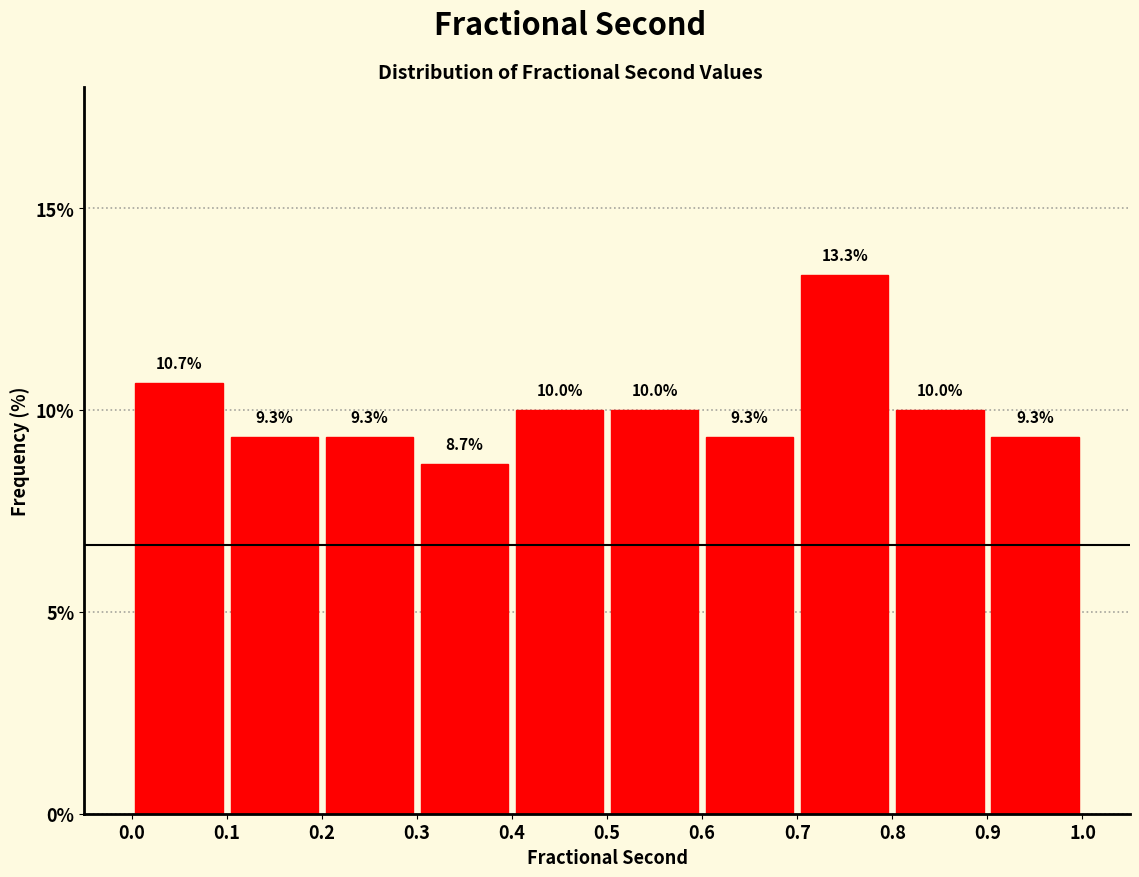

Reading left to right, transcribe this chart: for each bar, give the range it covers on the x-axis and its height.

0.0 to 0.1: 10.7
0.1 to 0.2: 9.3
0.2 to 0.3: 9.3
0.3 to 0.4: 8.7
0.4 to 0.5: 10.0
0.5 to 0.6: 10.0
0.6 to 0.7: 9.3
0.7 to 0.8: 13.3
0.8 to 0.9: 10.0
0.9 to 1.0: 9.3